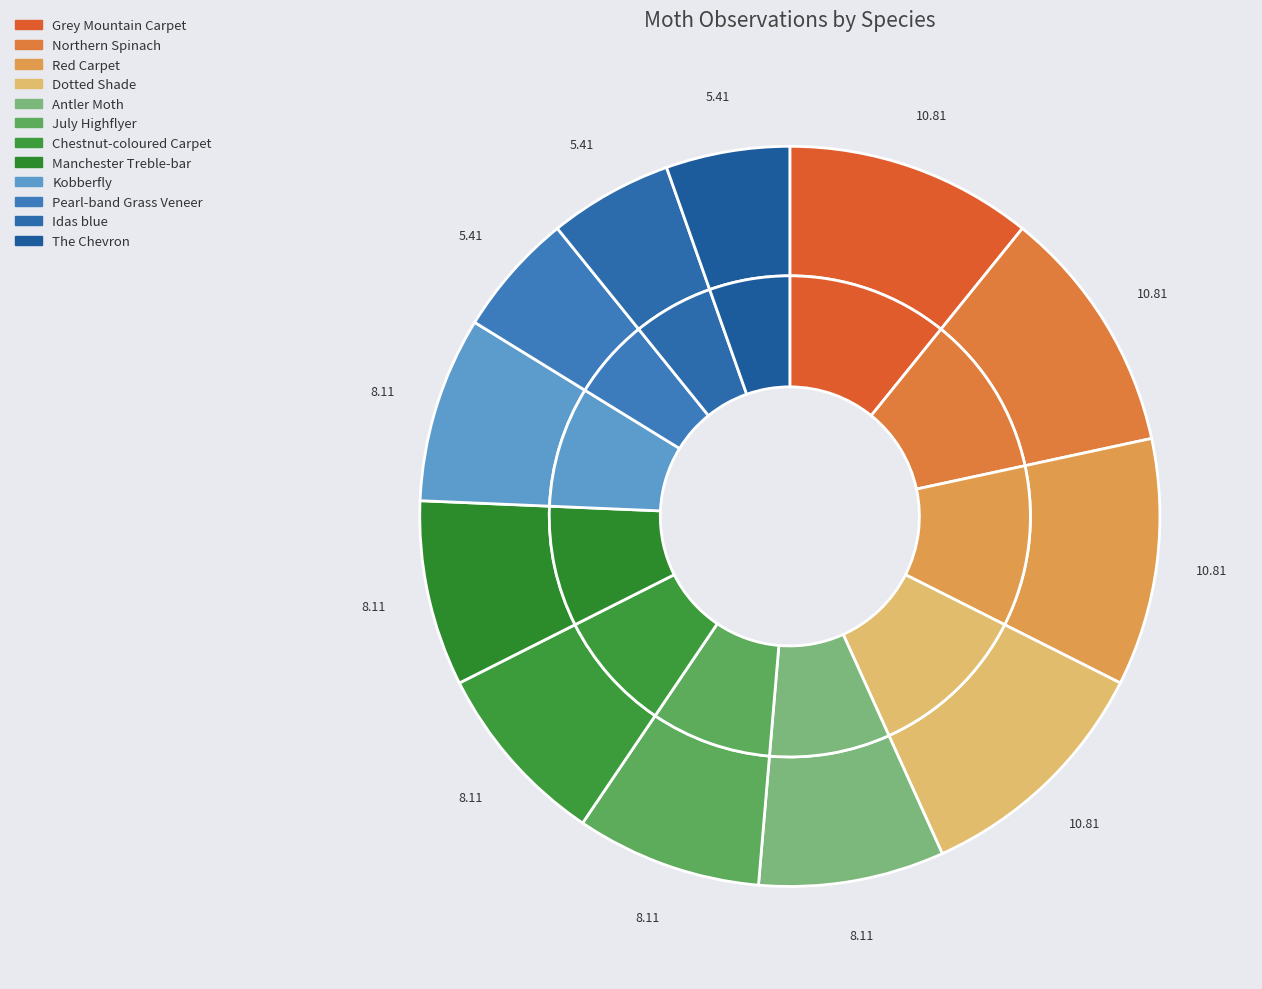

Rank the categories by value from lowest to highest.

Pearl-band Grass Veneer, Idas blue, The Chevron, Antler Moth, July Highflyer, Chestnut-coloured Carpet, Manchester Treble-bar, Kobberfly, Grey Mountain Carpet, Northern Spinach, Red Carpet, Dotted Shade